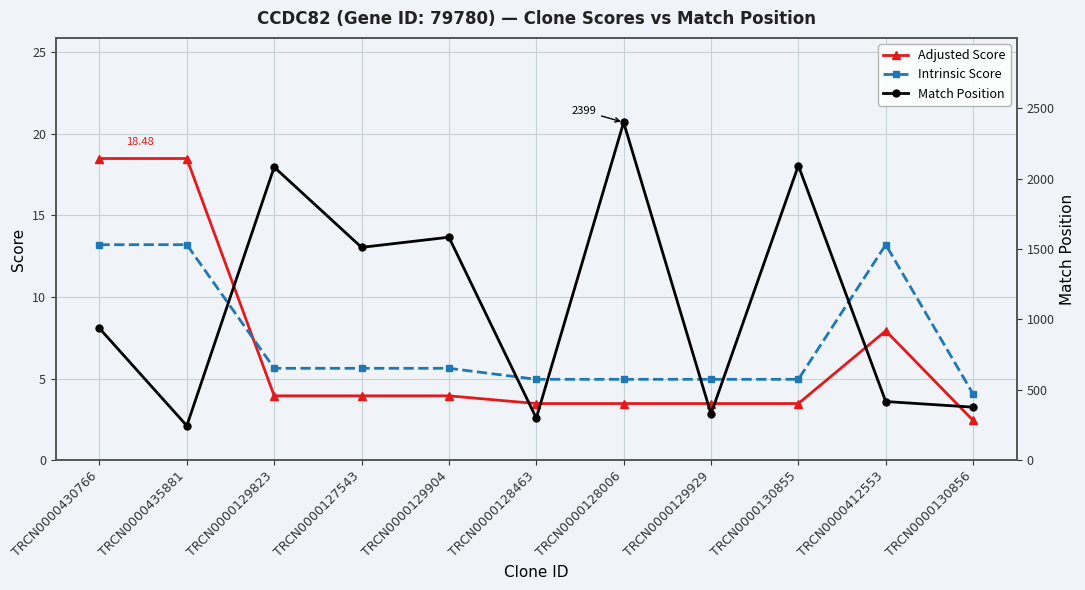

What is the sum of the Intrinsic Score values at TRCN0000128006 and TRCN0000430766?

18.1